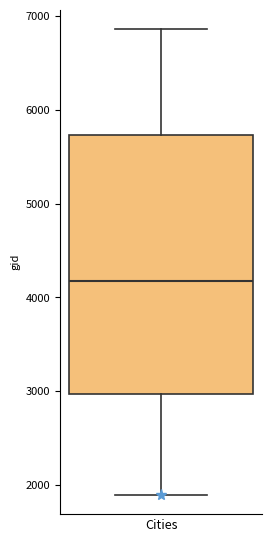

Where does the lower whisker of the box for Cities end on the y-axis? The values are not printed on the chart, so give them approximately, as read against the axis.

1900